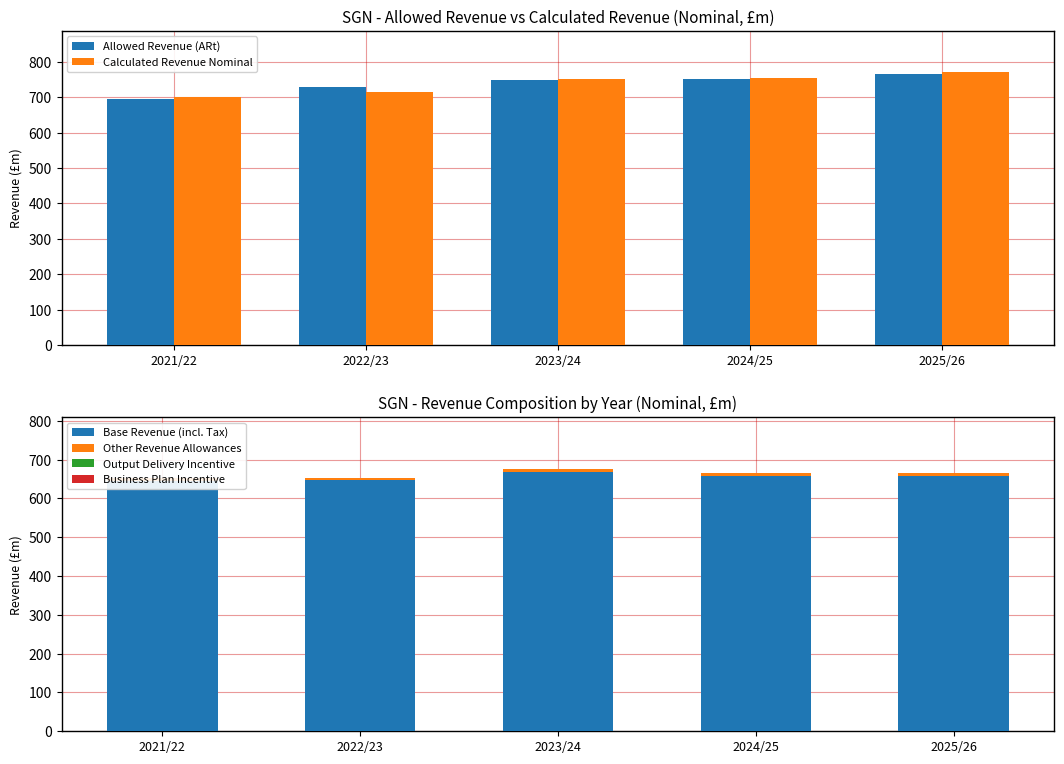

Which series has the largest range (max minus min)?

Calculated Revenue Nominal